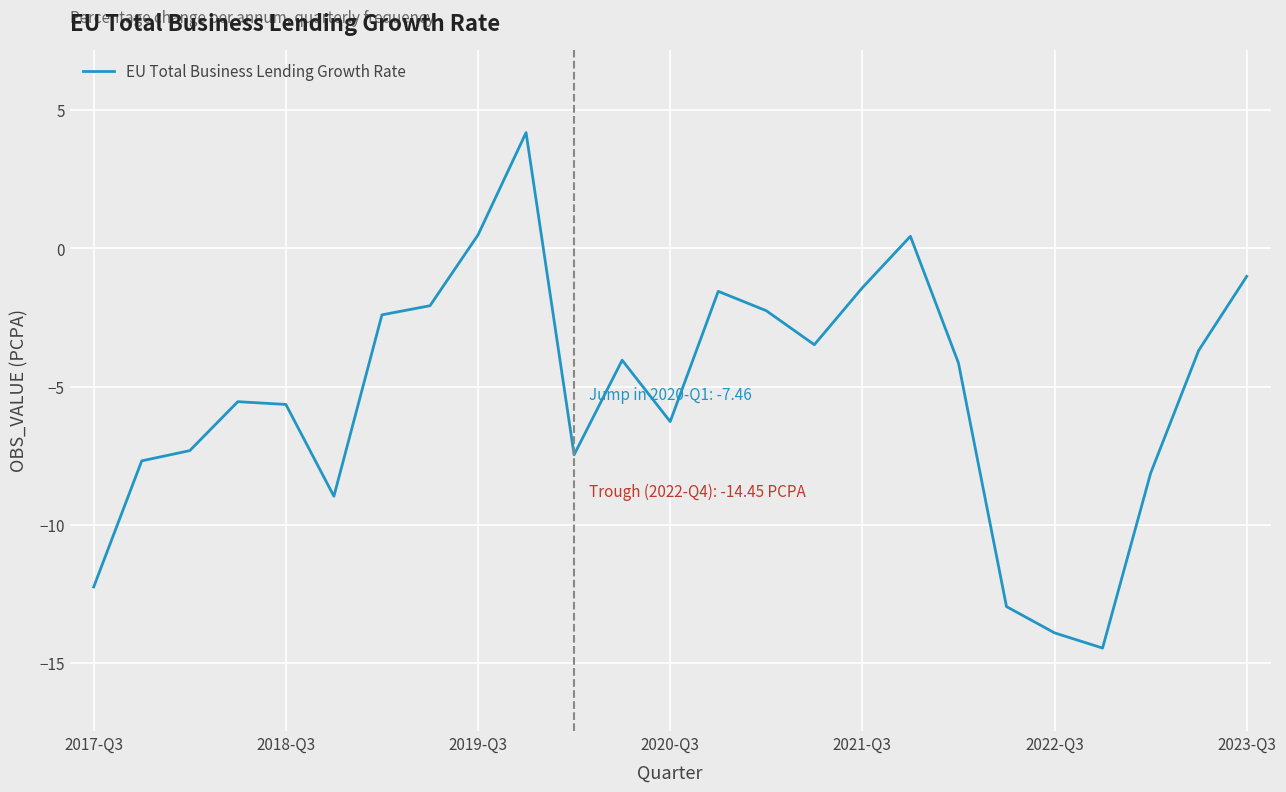

What is the greatest value displayed?

4.2